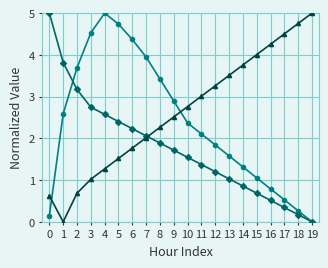

What is the total value across all series at 6?

8.4